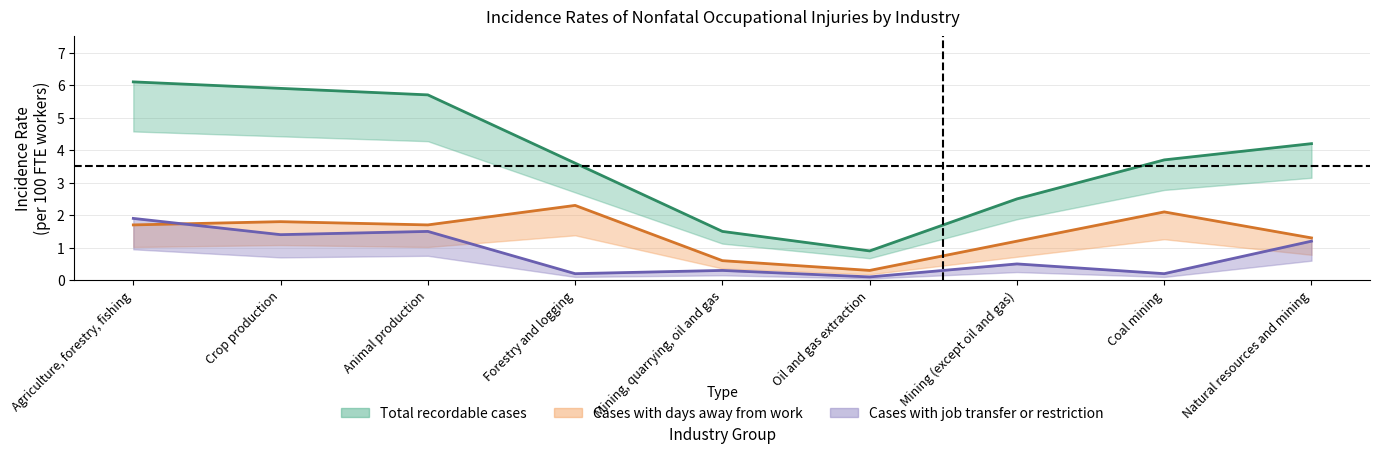

What are all the series names shown in the legend?

Total recordable cases, Cases with days away from work, Cases with job transfer or restriction